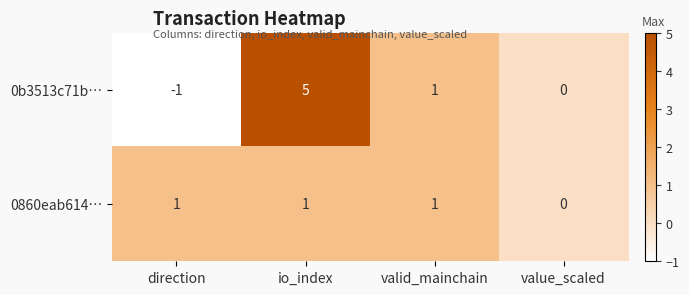

List the series in order of their peak value, highest first.

0b3513c71b…, 0860eab614…